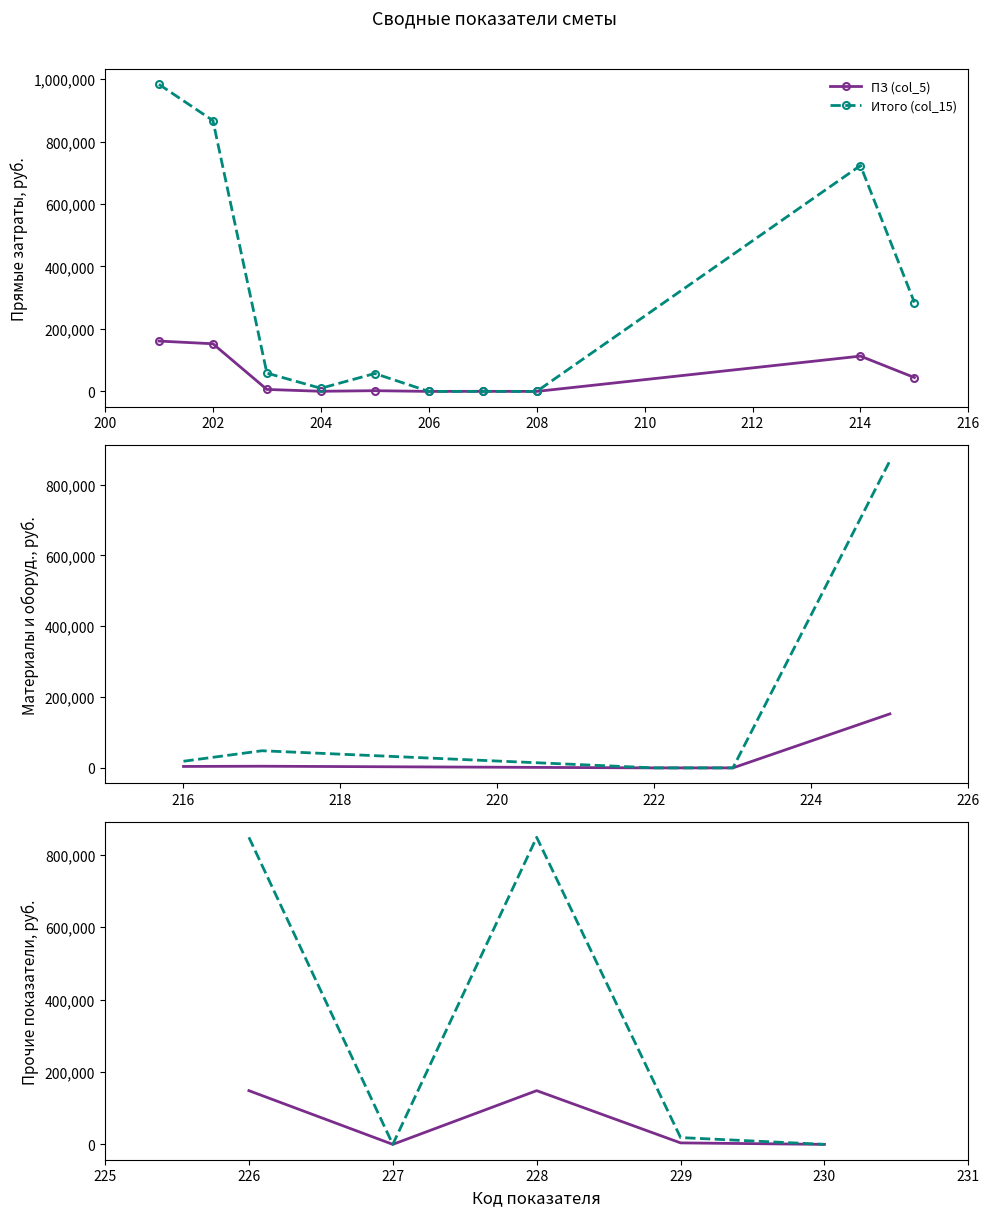

True or false: ПЗ (col_5) and Итого (col_15) cross at least once.

False